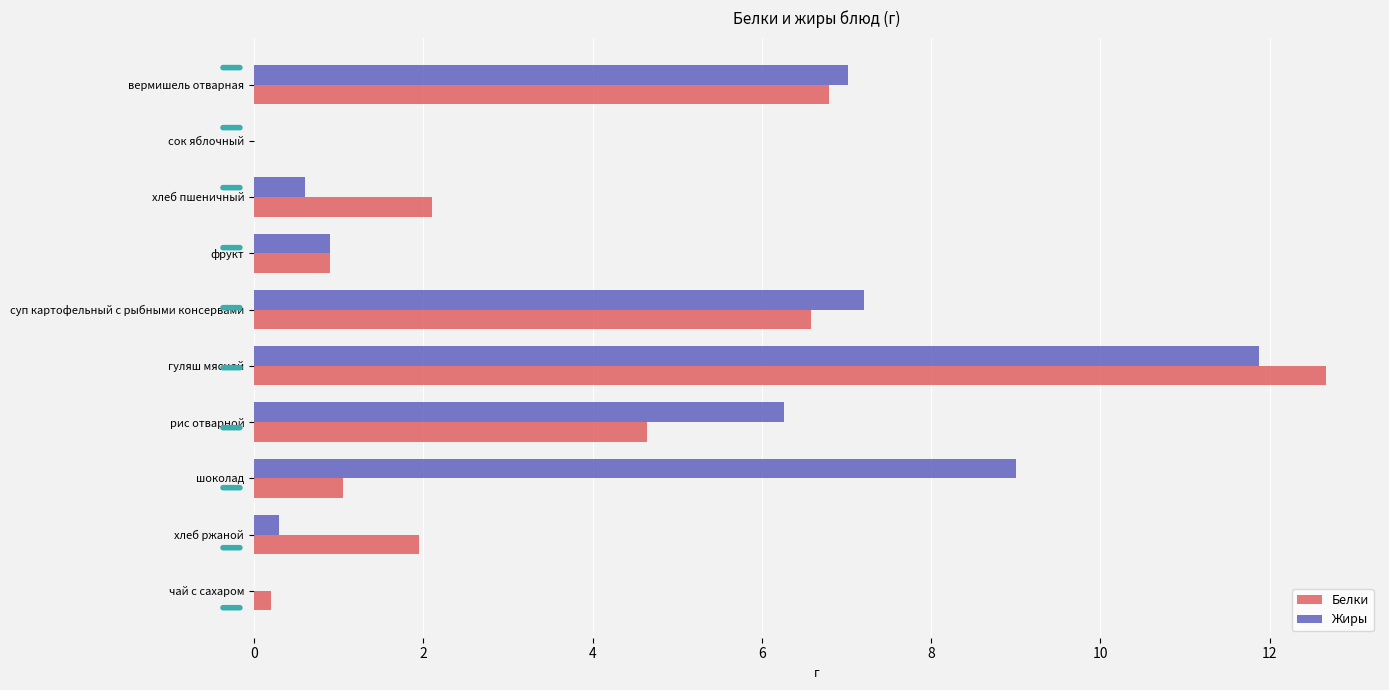

What is the sum of the Жиры values at суп картофельный с рыбными консервами and хлеб пшеничный?

7.8